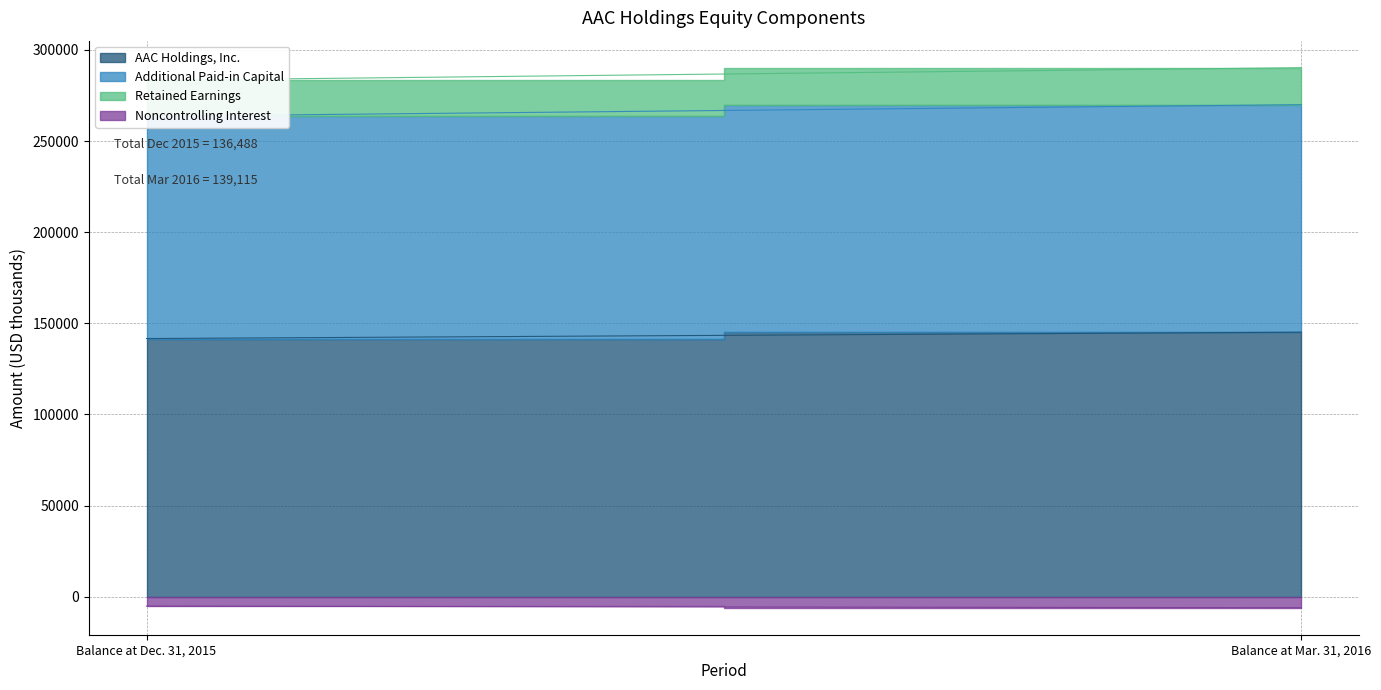

Reading left to right, what are all the values shown in this chart?

AAC Holdings, Inc.: Balance at Dec. 31, 2015=141654	Balance at Mar. 31, 2016=145136
Additional Paid-in Capital: Balance at Dec. 31, 2015=121923	Balance at Mar. 31, 2016=124819
Retained Earnings: Balance at Dec. 31, 2015=19708	Balance at Mar. 31, 2016=20294
Noncontrolling Interest: Balance at Dec. 31, 2015=-5166	Balance at Mar. 31, 2016=-6021